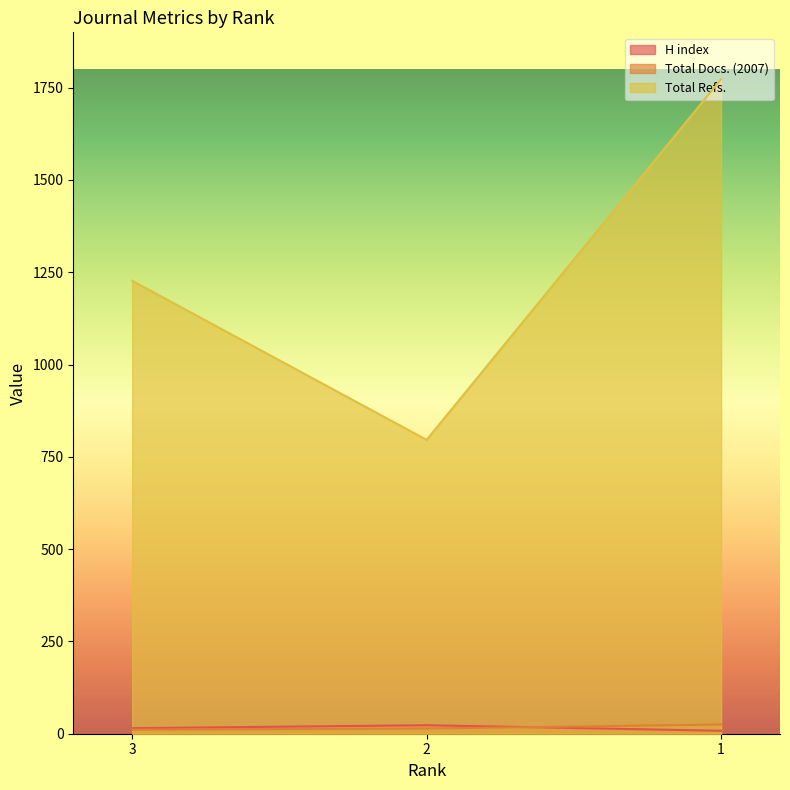

Is it true that Total Refs. equals 658 at 3?

False